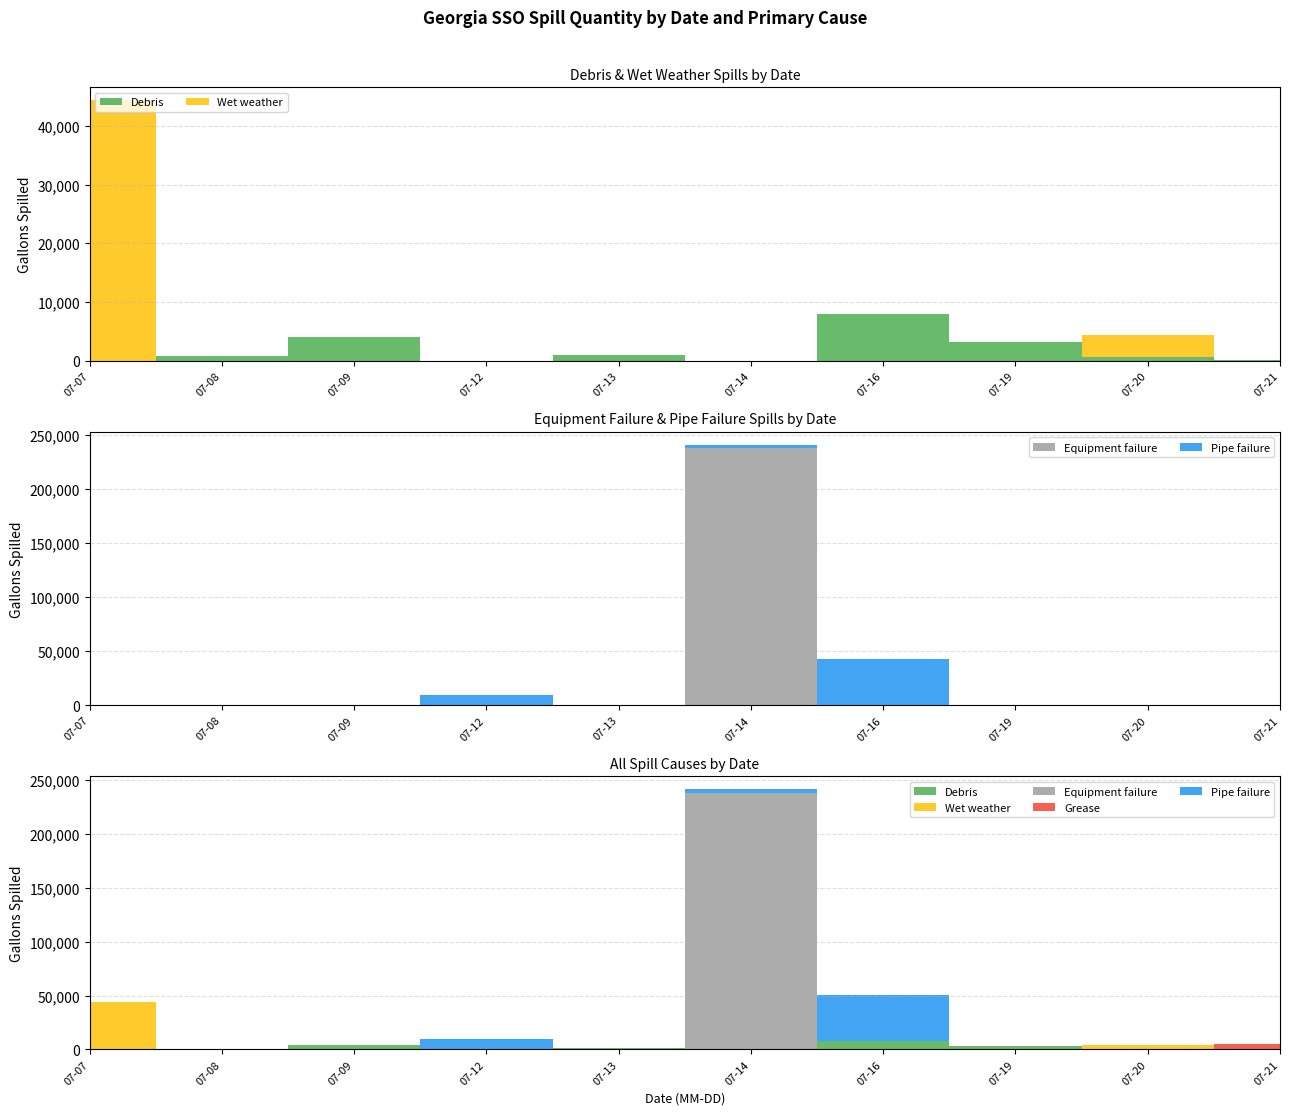

Reading left to right, transcribe all the data shown in this chart.

Debris: 2021-07-07=0	2021-07-08=829	2021-07-09=4050	2021-07-12=0	2021-07-13=990	2021-07-14=0	2021-07-16=8000	2021-07-19=3140	2021-07-20=670	2021-07-21=82
Wet weather: 2021-07-07=44358	2021-07-08=0	2021-07-09=0	2021-07-12=0	2021-07-13=0	2021-07-14=0	2021-07-16=0	2021-07-19=0	2021-07-20=3640	2021-07-21=0
Equipment failure: 2021-07-07=0	2021-07-08=0	2021-07-09=0	2021-07-12=0	2021-07-13=0	2021-07-14=238000	2021-07-16=0	2021-07-19=0	2021-07-20=0	2021-07-21=0
Grease: 2021-07-07=0	2021-07-08=0	2021-07-09=0	2021-07-12=0	2021-07-13=0	2021-07-14=0	2021-07-16=0	2021-07-19=0	2021-07-20=0	2021-07-21=5400
Pipe failure: 2021-07-07=0	2021-07-08=0	2021-07-09=0	2021-07-12=9500	2021-07-13=0	2021-07-14=3000	2021-07-16=42577	2021-07-19=0	2021-07-20=0	2021-07-21=0